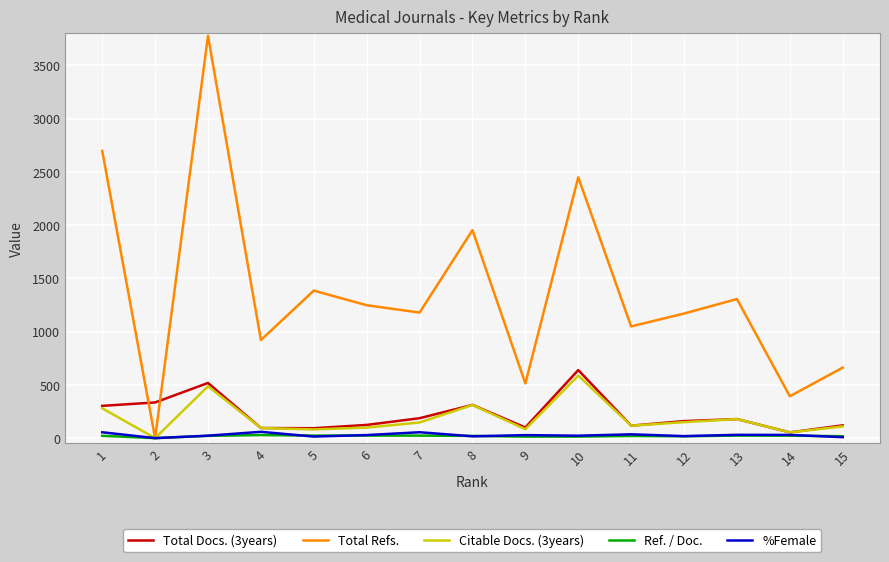

Which series ends up on top after the final intersection of Total Docs. (3years) and Total Refs.?

Total Refs.